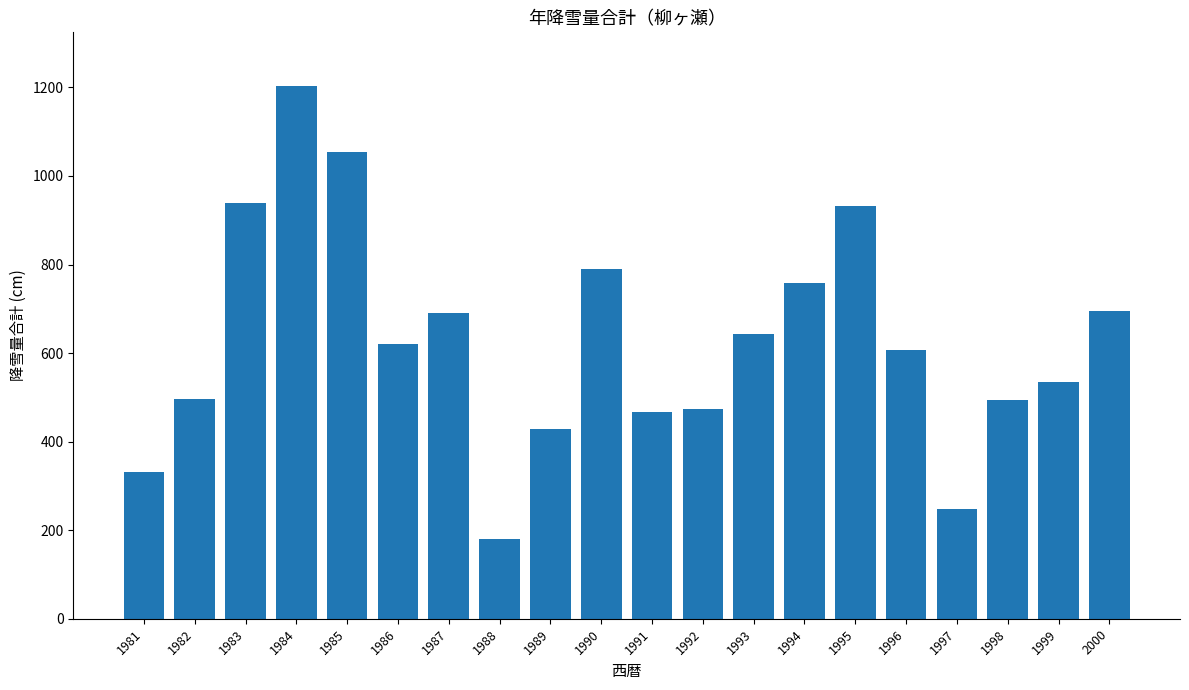

How many categories are shown in the chart?

20